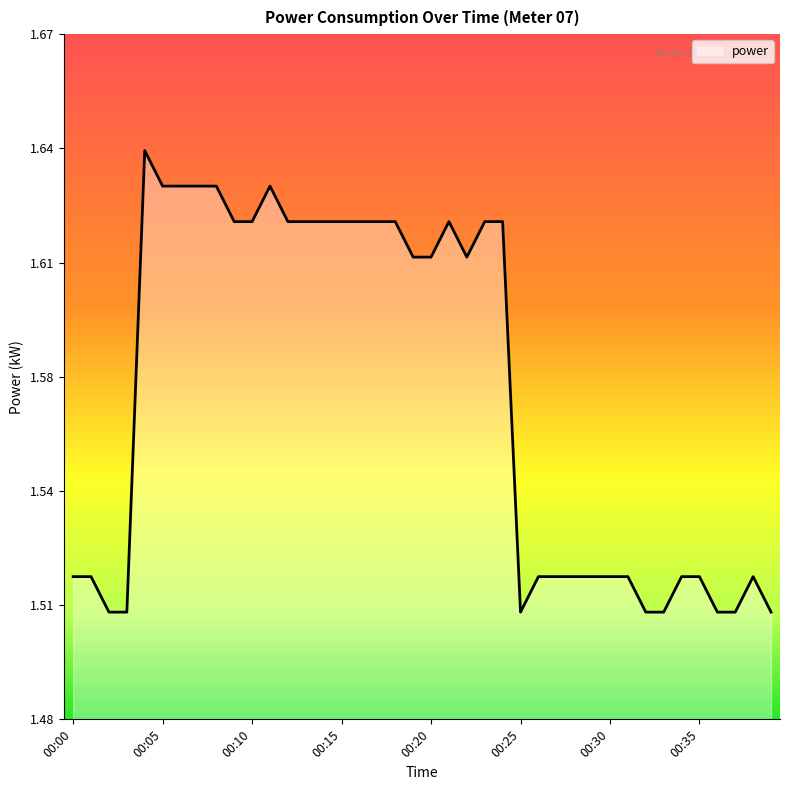

Which category has the highest value across all series?

00:04